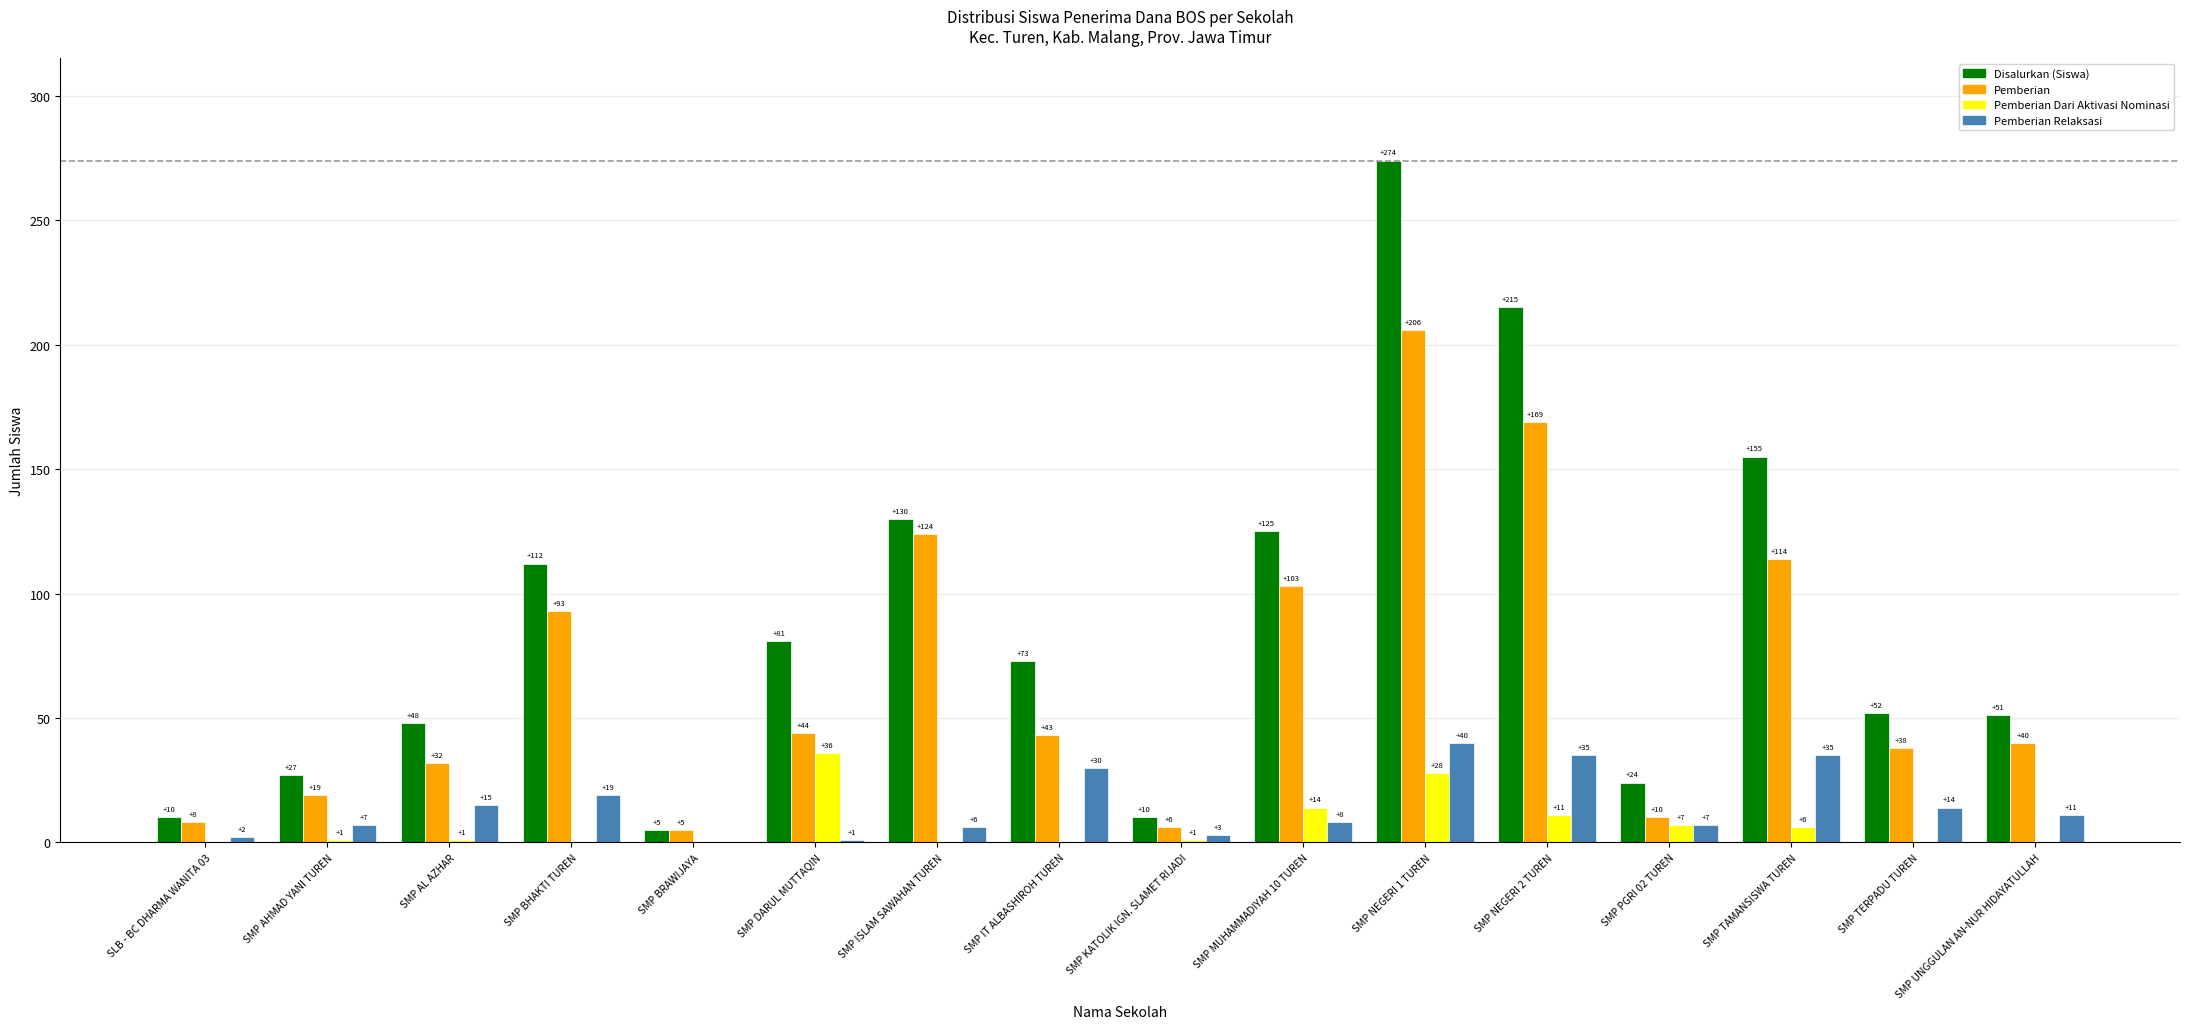

What are all the series names shown in the legend?

Disalurkan (Siswa), Pemberian, Pemberian Dari Aktivasi Nominasi, Pemberian Relaksasi